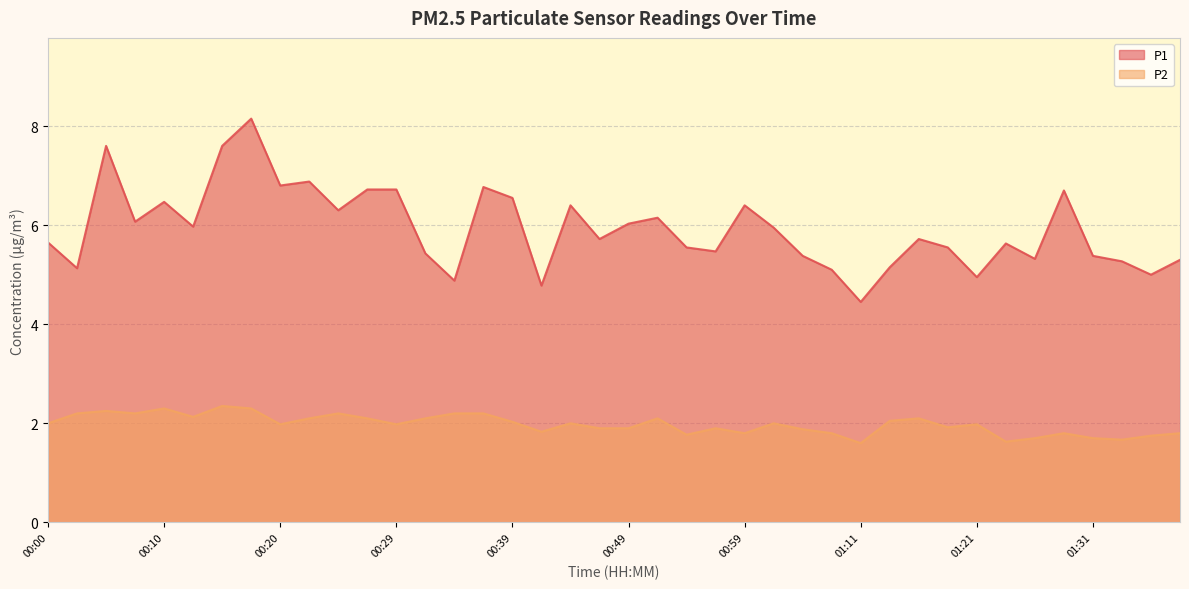

What is the value of the P2 point at the 24th from the left?

1.9